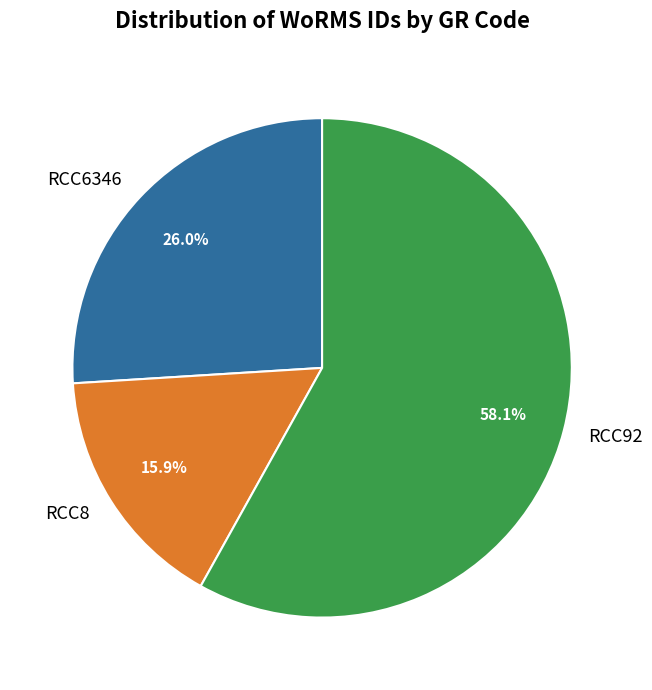

To the nearest percent, what is the average slice percentage?

33%